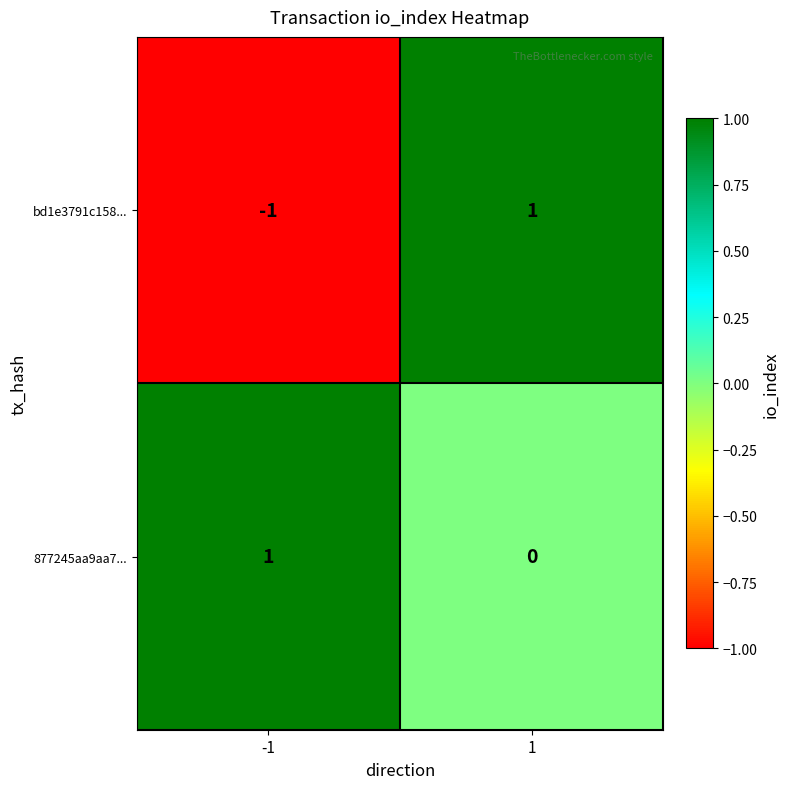

Which series has the largest total across all categories?

877245aa9aa7...